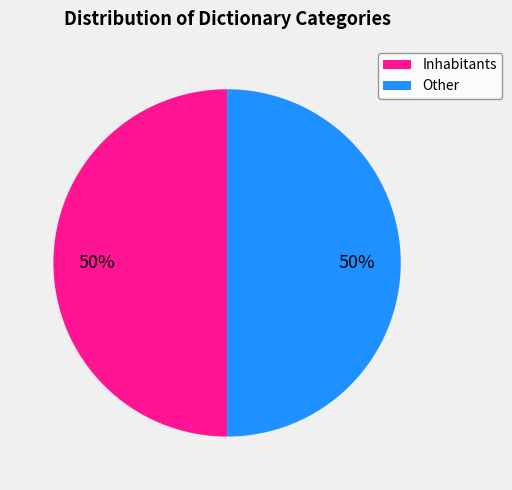

Count the number of slices in the pie.

2